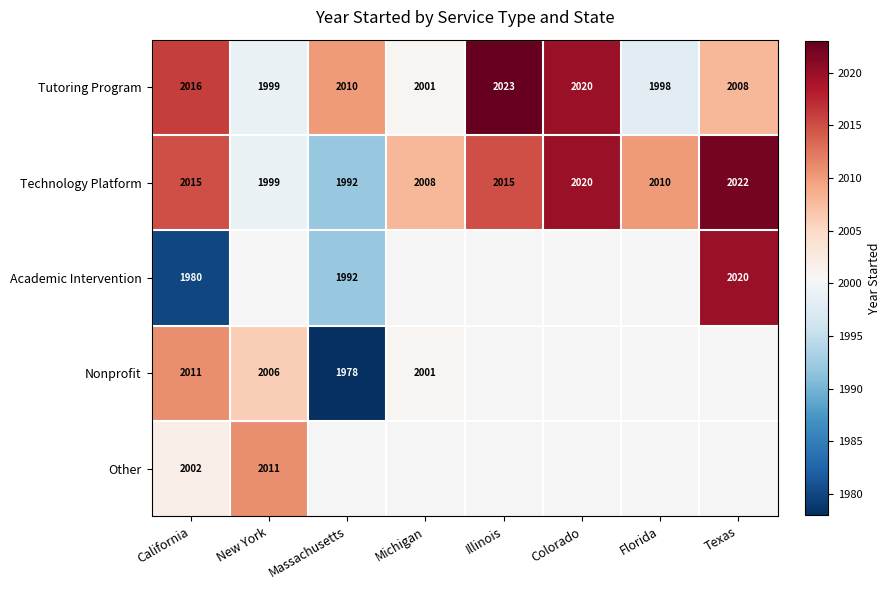

What is the difference between the highest and lowest values at Michigan?

7.0